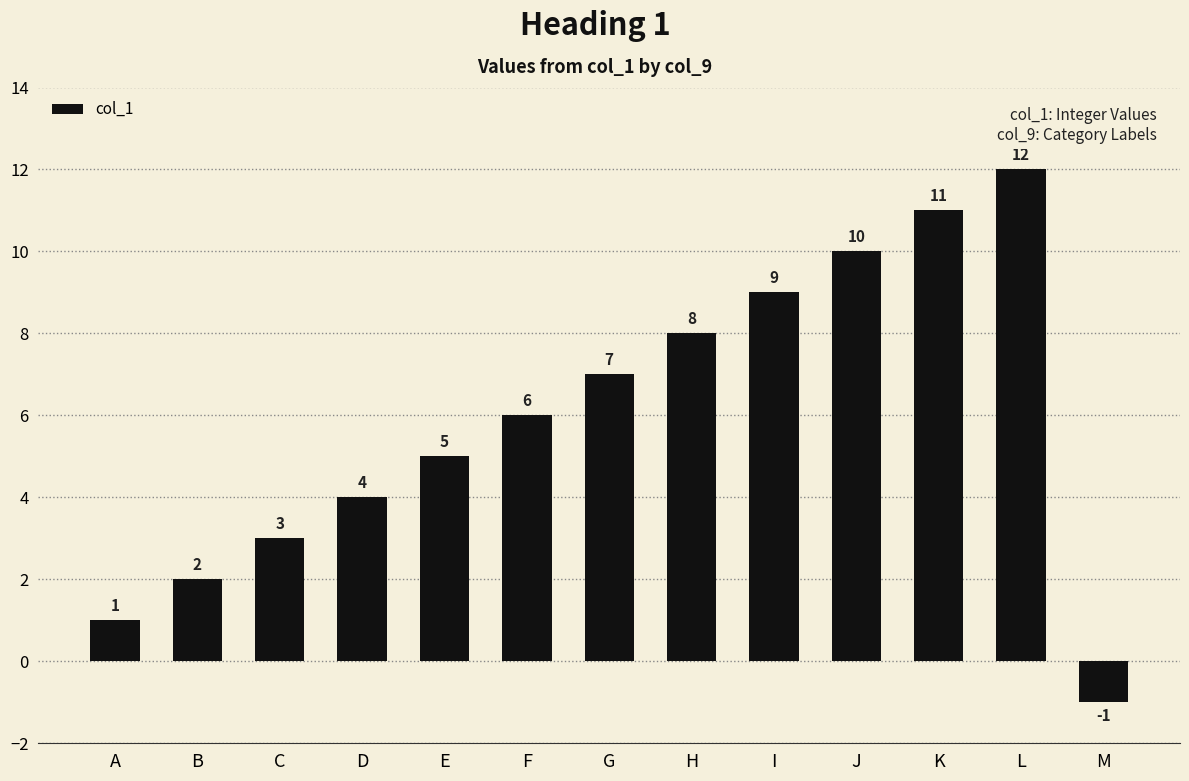

What is the sum of the values at M and B?

1